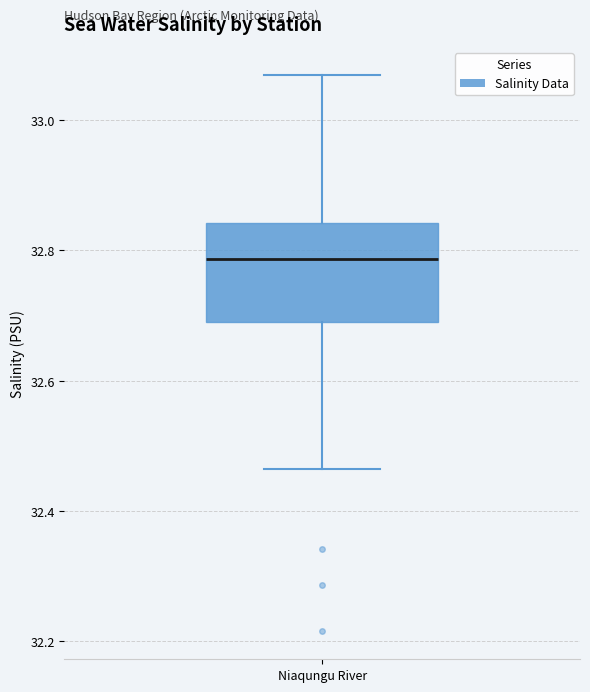

Read this box plot against the y-axis: the position of the median line, the range covered by the box, and the ends of both whiskers. The values are not printed on the chart, so give them approximately, as read against the axis.

median 32.78, box 32.70 to 32.84, whiskers 32.46 to 33.06